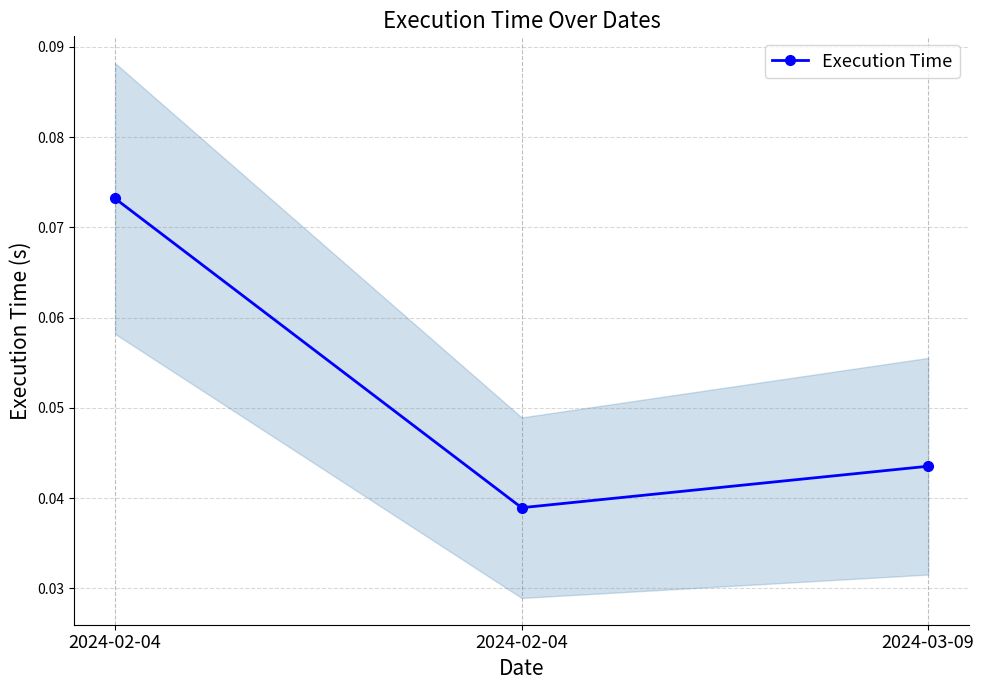

The chart shows a value of 0.0 at 2024-03-09. True or false?

False